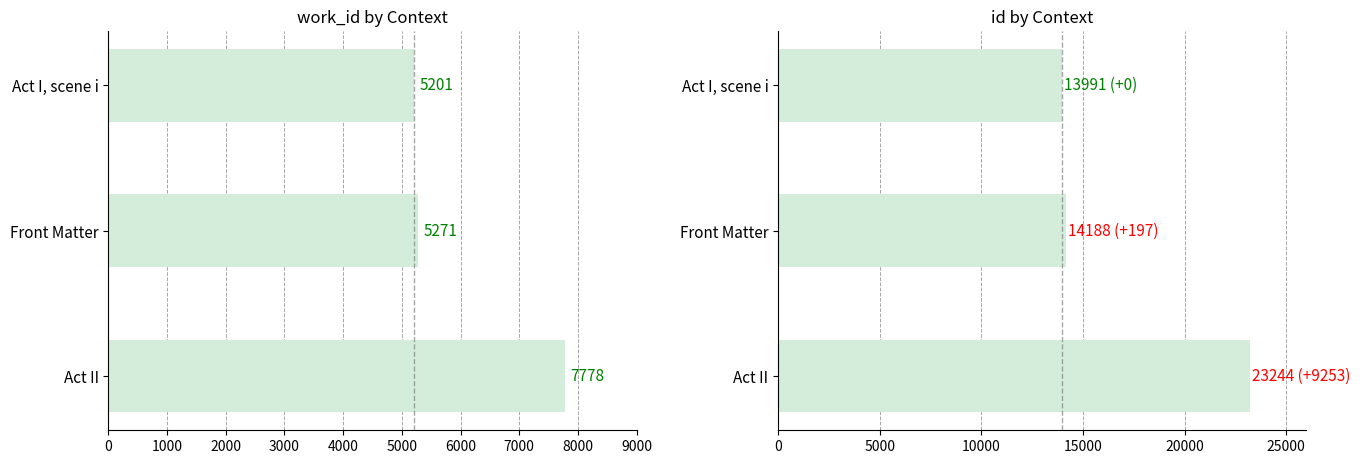

At how many categories does at least one series exceed 11069?

3